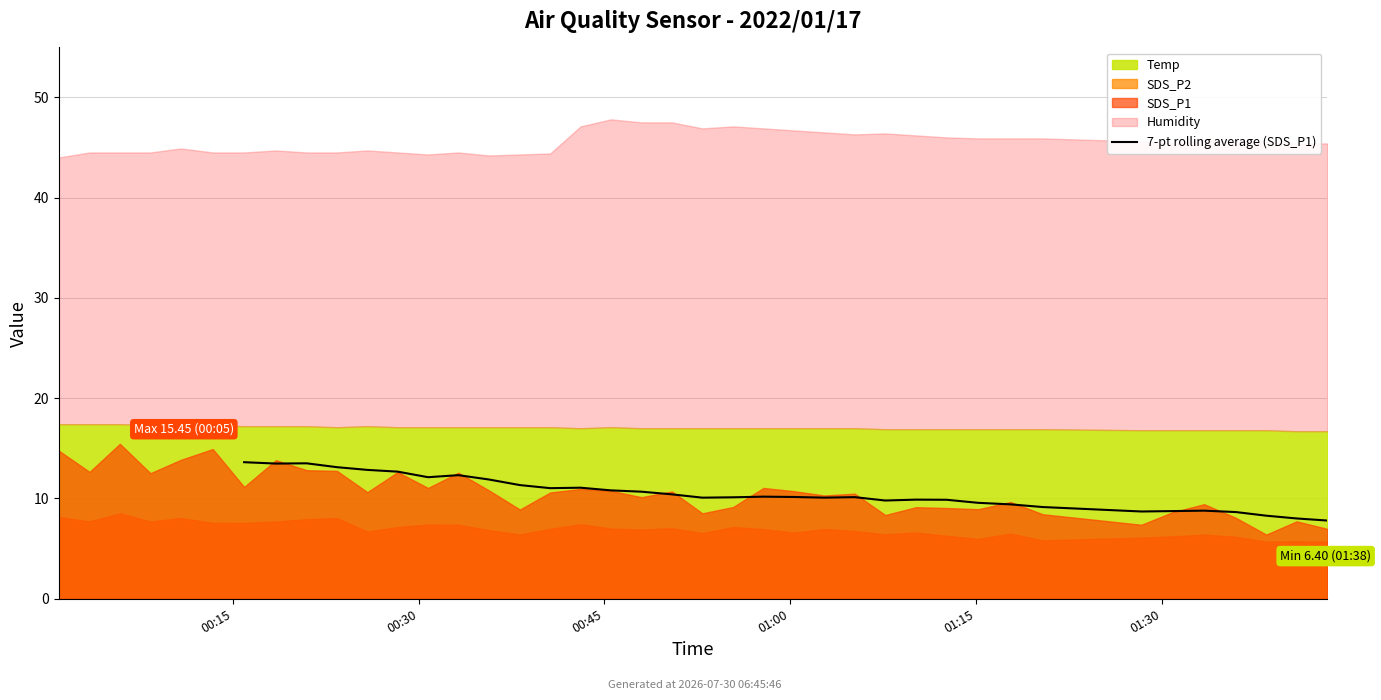

How many data points are less than 10?

13